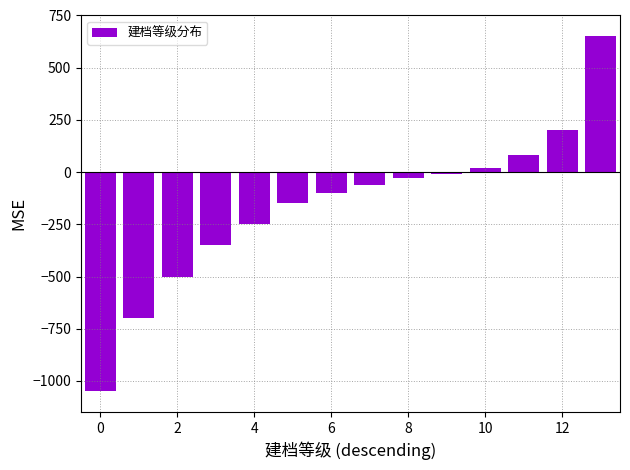

Reading left to right, list all the values displayed in this chart.

-1050	-700	-500	-350	-250	-150	-100	-60	-30	-10	20	80	200	650